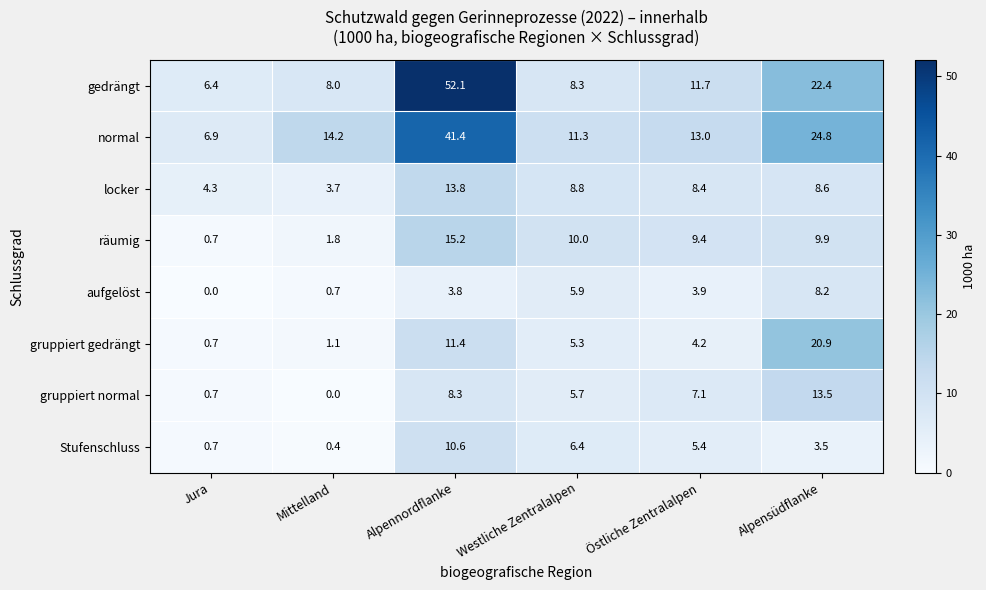

What is the spread (max minus min) of values at Westliche Zentralalpen?

6.0